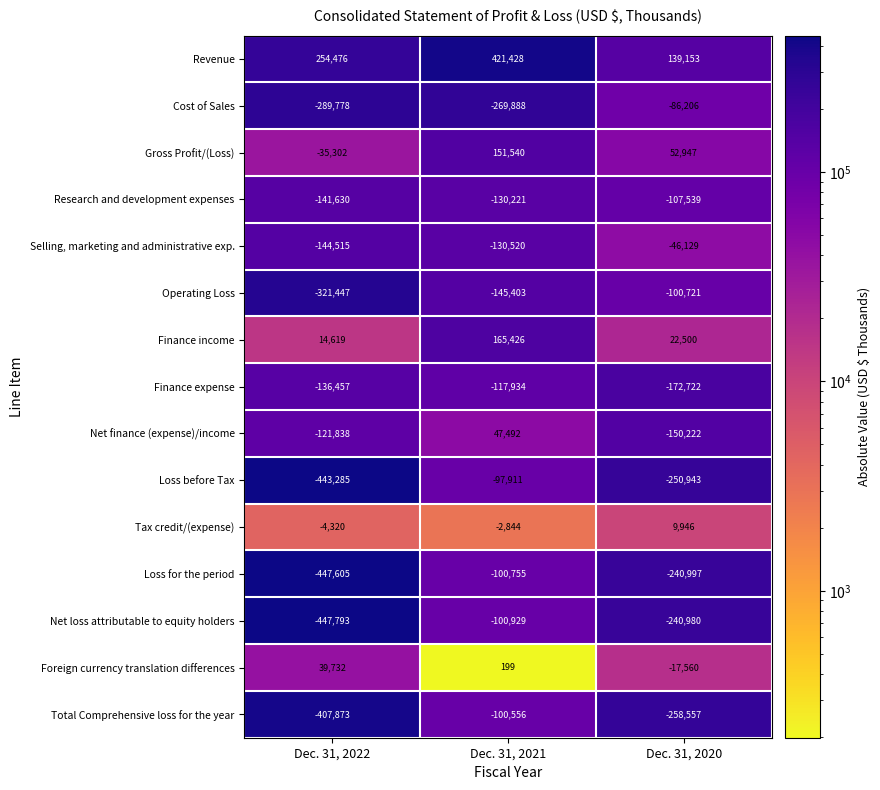

Which category has the highest value in the Net loss attributable to equity holders series?

Dec. 31, 2021